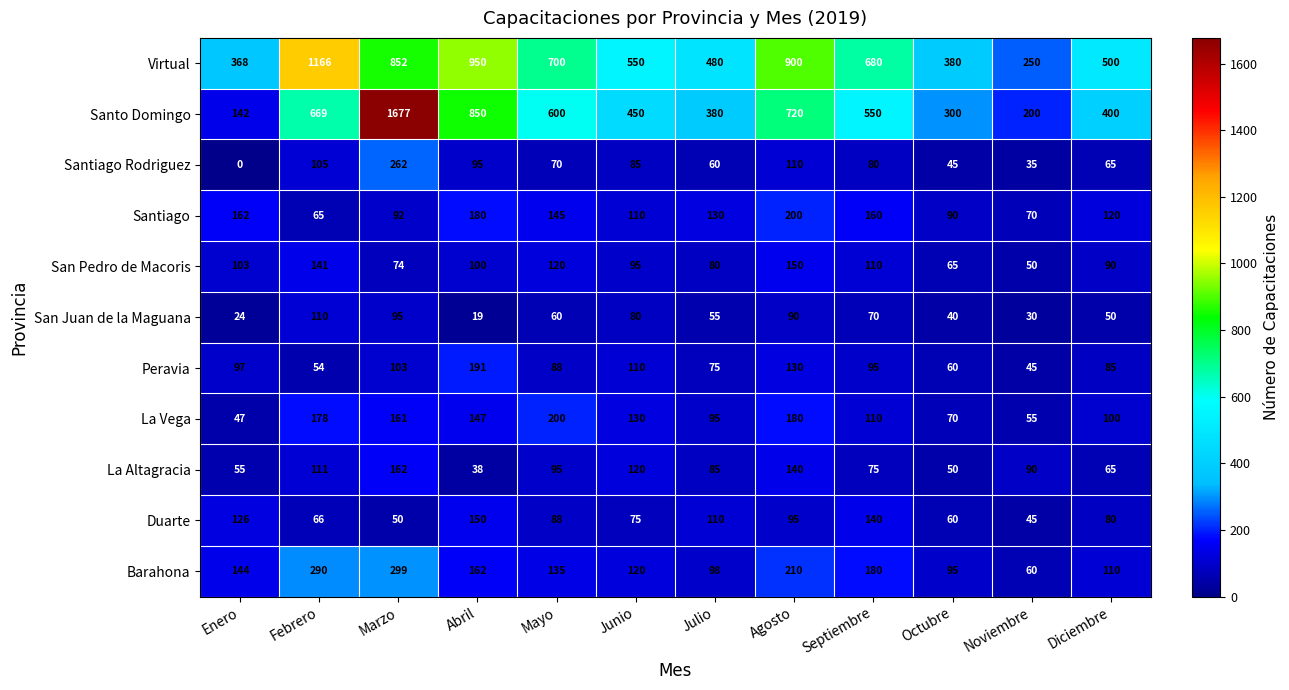

List the labels in order of La Altagracia value, largest first.

Marzo, Agosto, Junio, Febrero, Mayo, Noviembre, Julio, Septiembre, Diciembre, Enero, Octubre, Abril